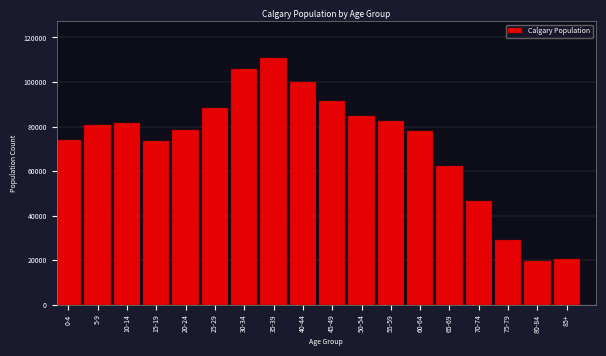

Which has a higher value, 85+ or 40-44?

40-44